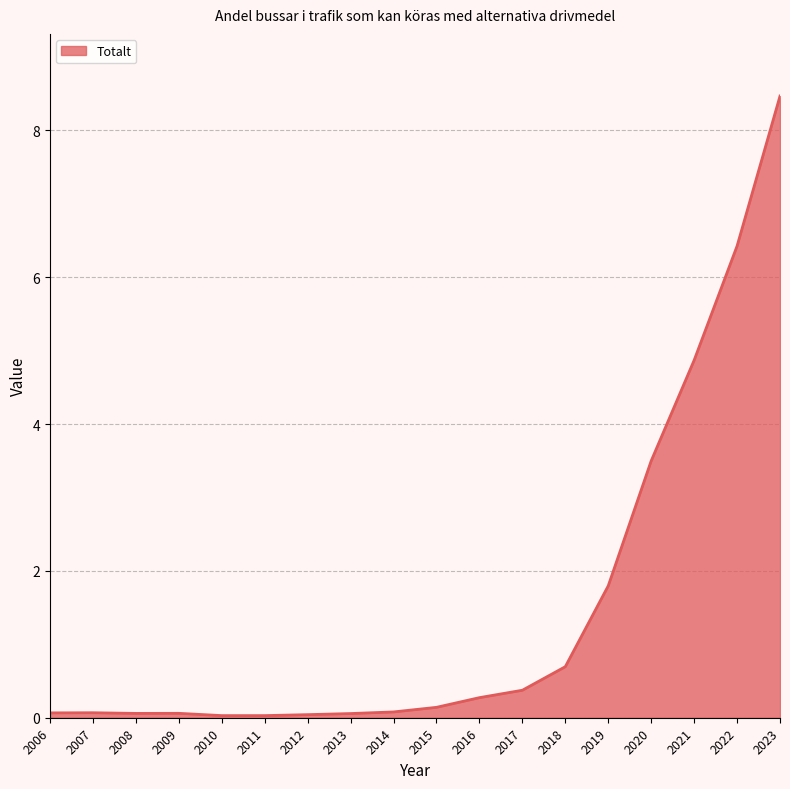

Read the value at 2021.

4.9